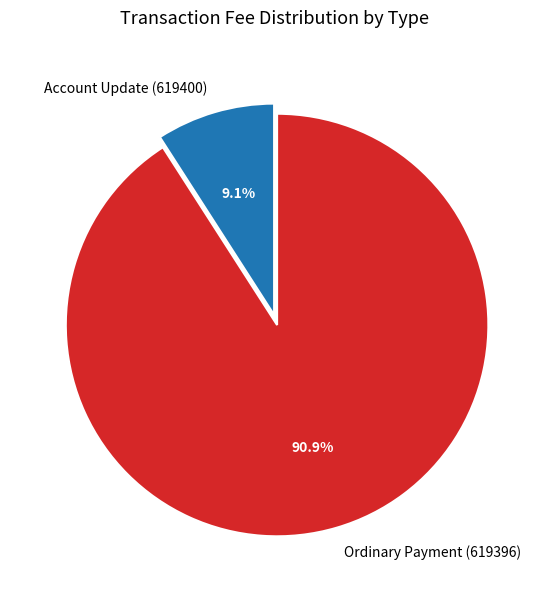

What is the majority slice?

Ordinary Payment (619396)